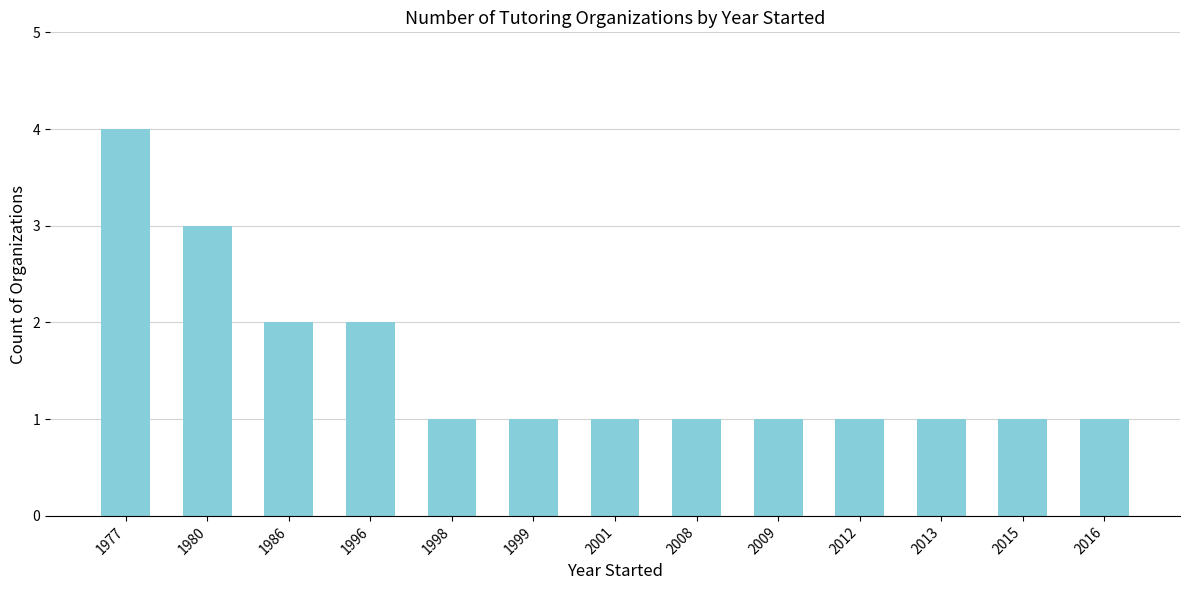

What is the value of the 12th bar from the left?

1